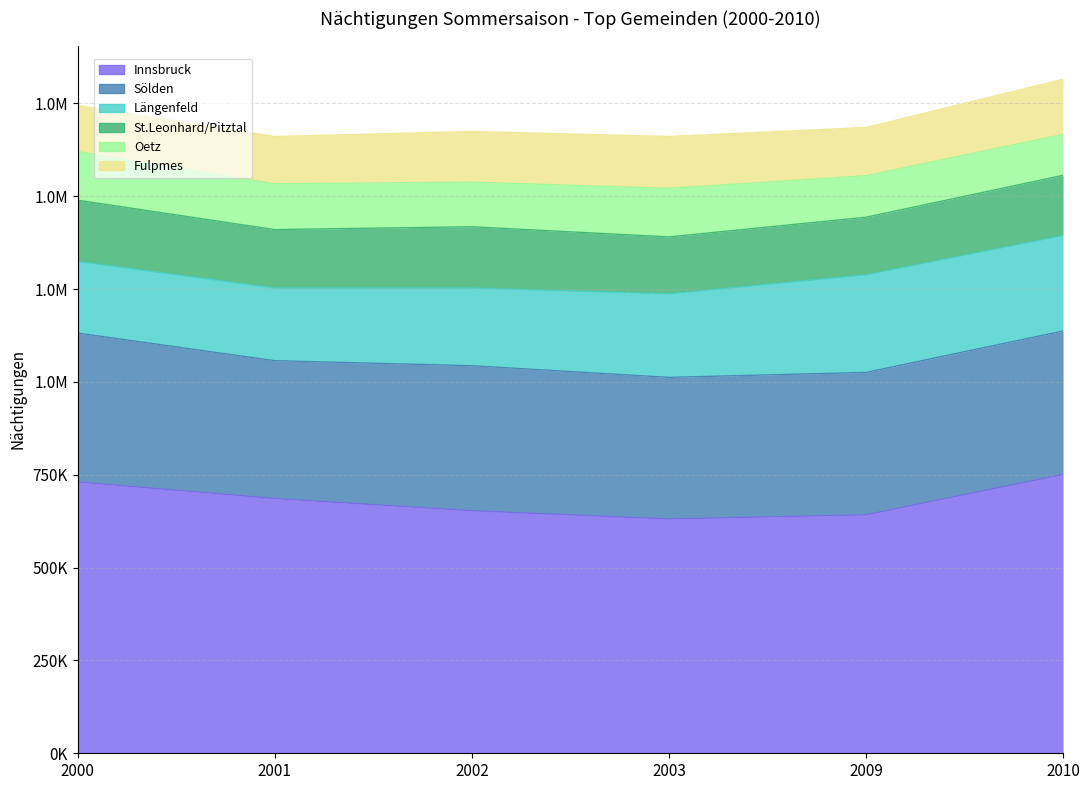

At 2000, list the series in order from largest to smallest.

Innsbruck, Sölden, Längenfeld, St.Leonhard/Pitztal, Oetz, Fulpmes